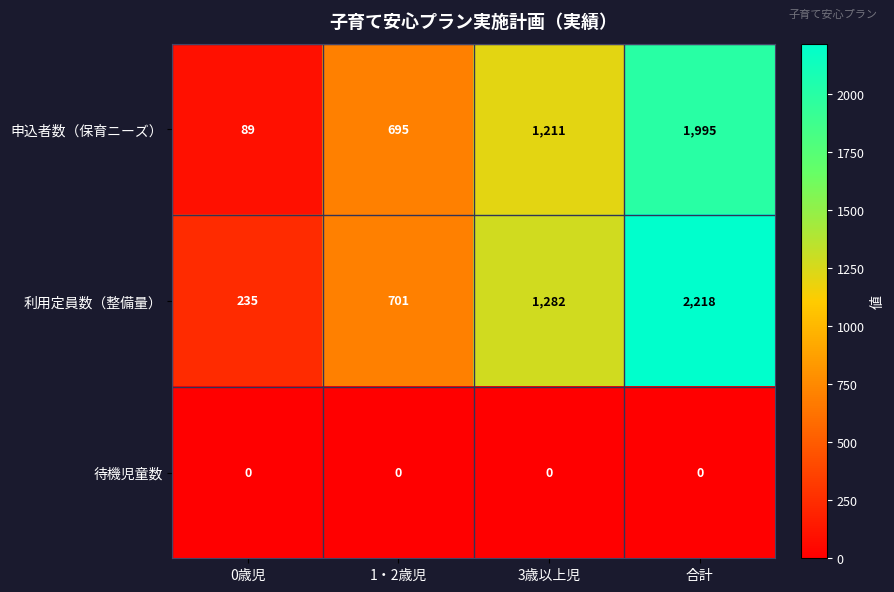

Which series has the largest total across all categories?

利用定員数（整備量）